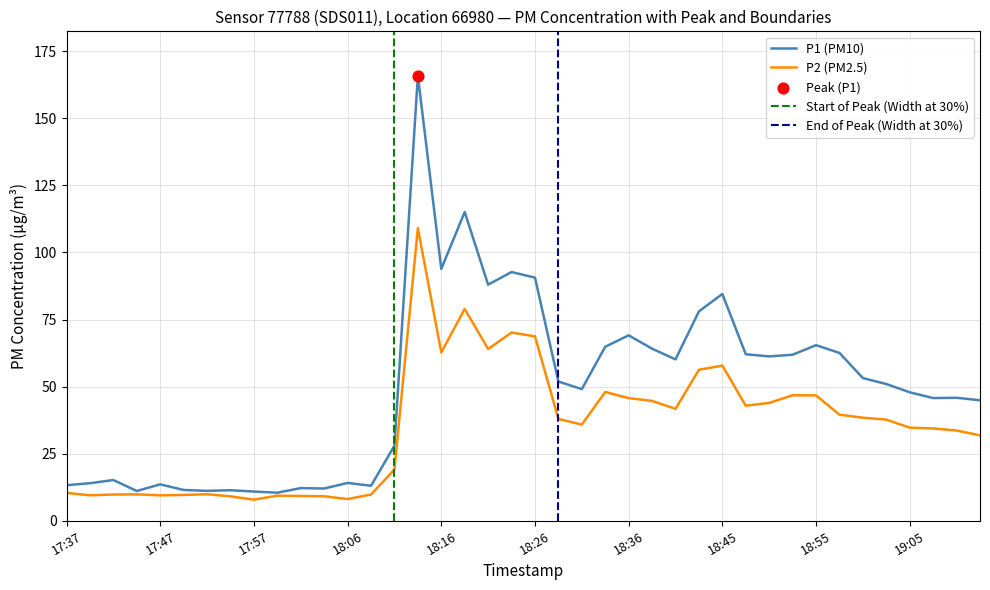

What are all the series names shown in the legend?

P1, P2